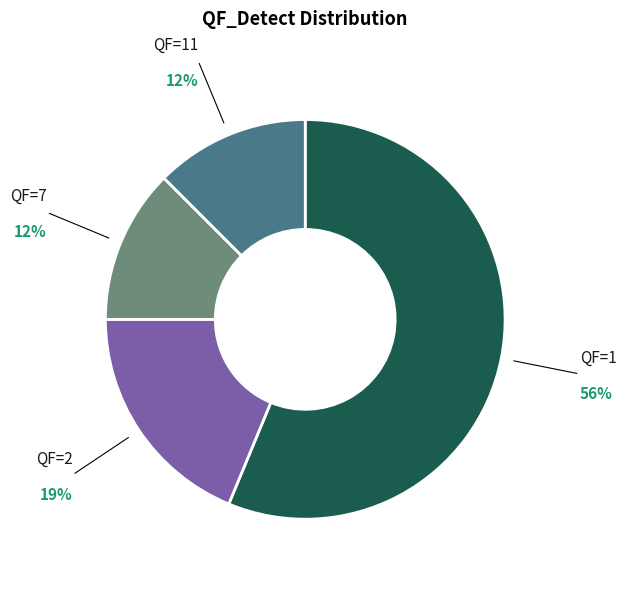

To the nearest percent, what is the difference between the largest and smallest slice percentages?

44%